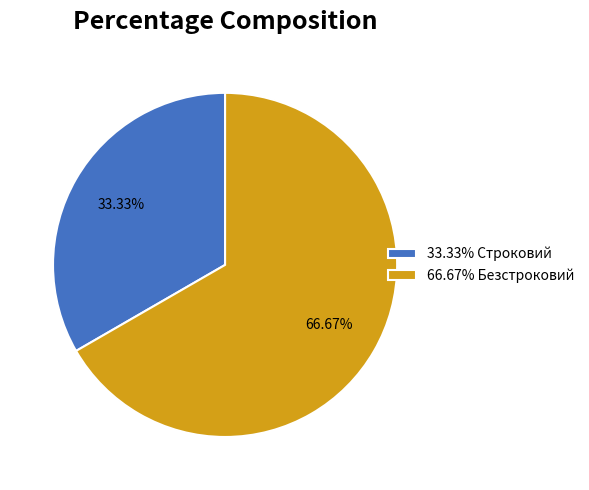

What is the ratio of the value at 66.67% Безстроковий to the value at 33.33% Строковий?

2.0